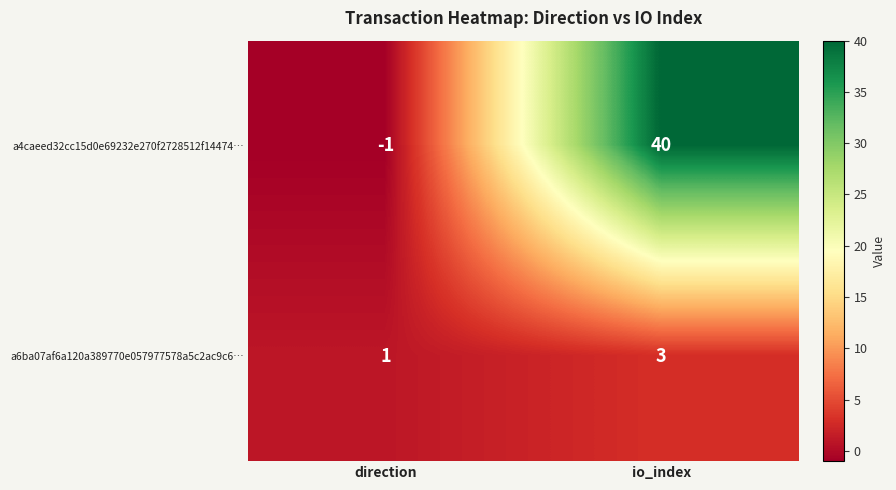

Reading left to right, list all the values displayed in this chart.

a4caeed32cc15d0e69232e270f2728512f14474…: direction=-1	io_index=40
a6ba07af6a120a389770e057977578a5c2ac9c6…: direction=1	io_index=3